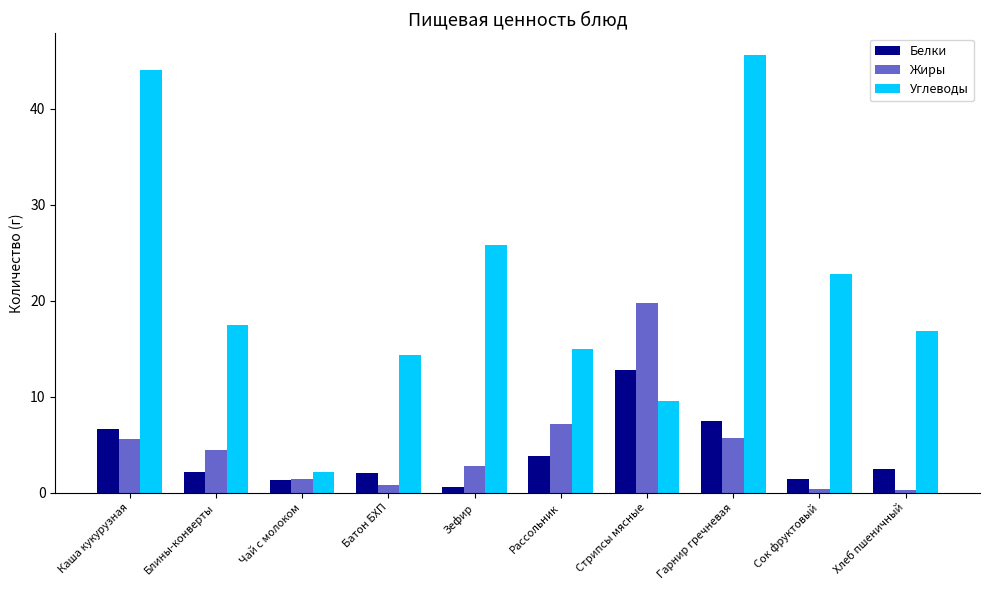

What is the lowest value of the Белки series?

0.6